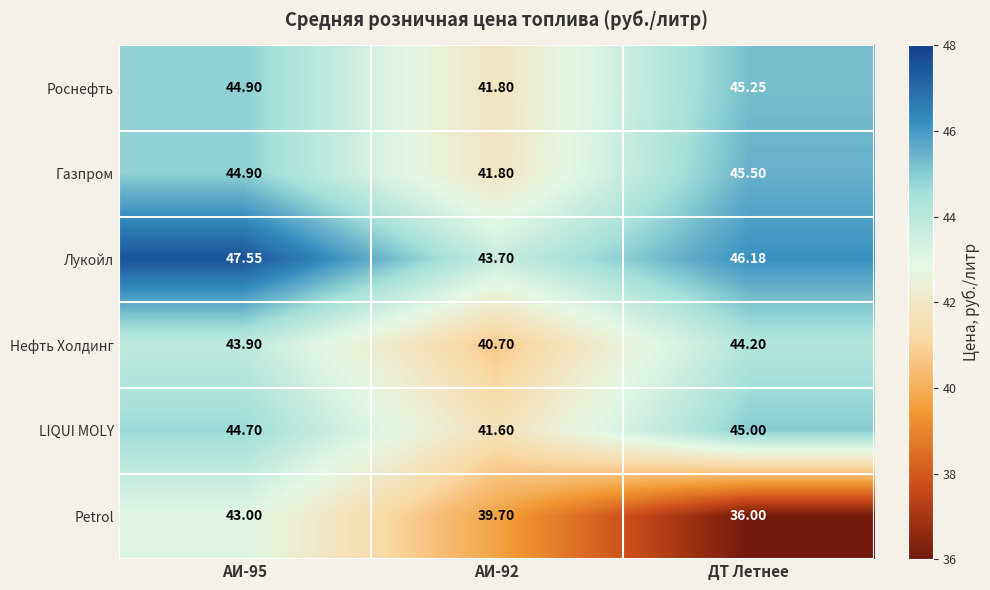

Which series has the largest range (max minus min)?

Petrol